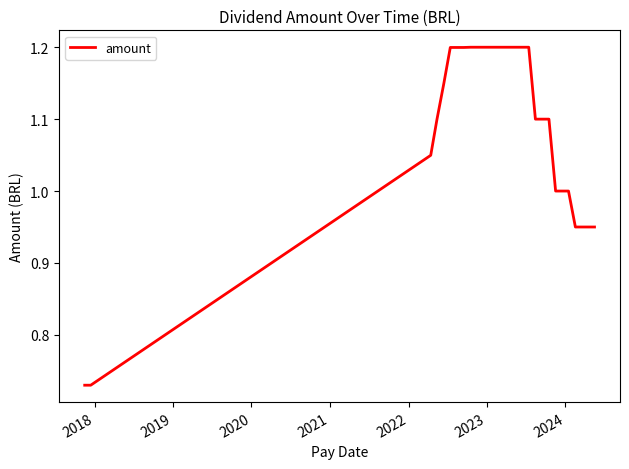

What is the greatest value displayed?

1.2